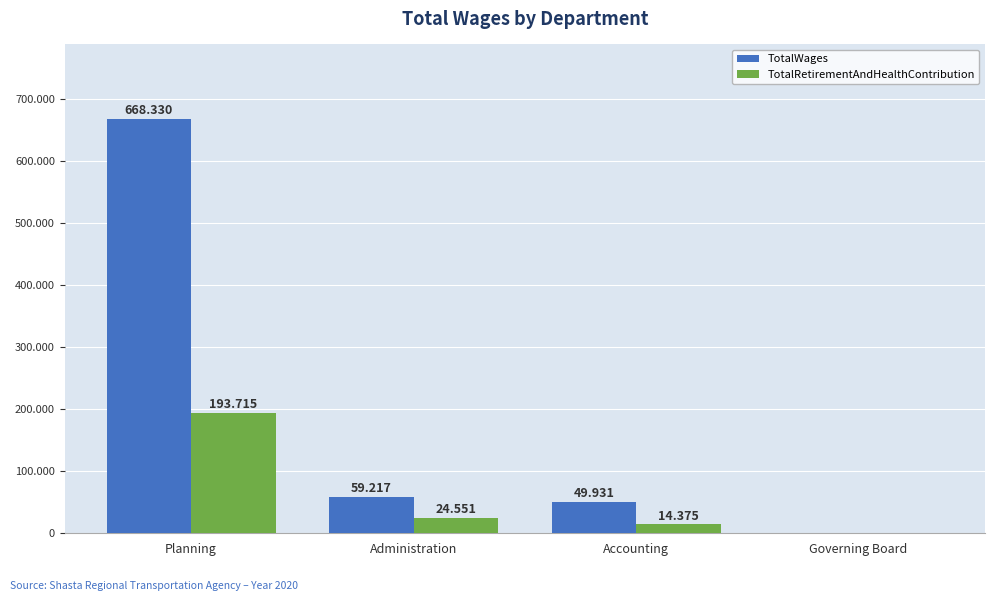

How many values in the TotalRetirementAndHealthContribution series are below 24551?

2